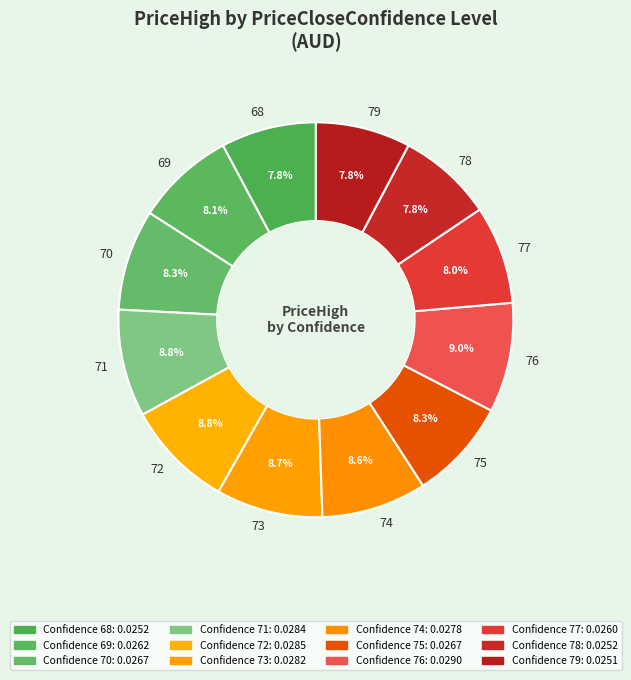

Combined, do 68 and 75 account for over 50%?

No